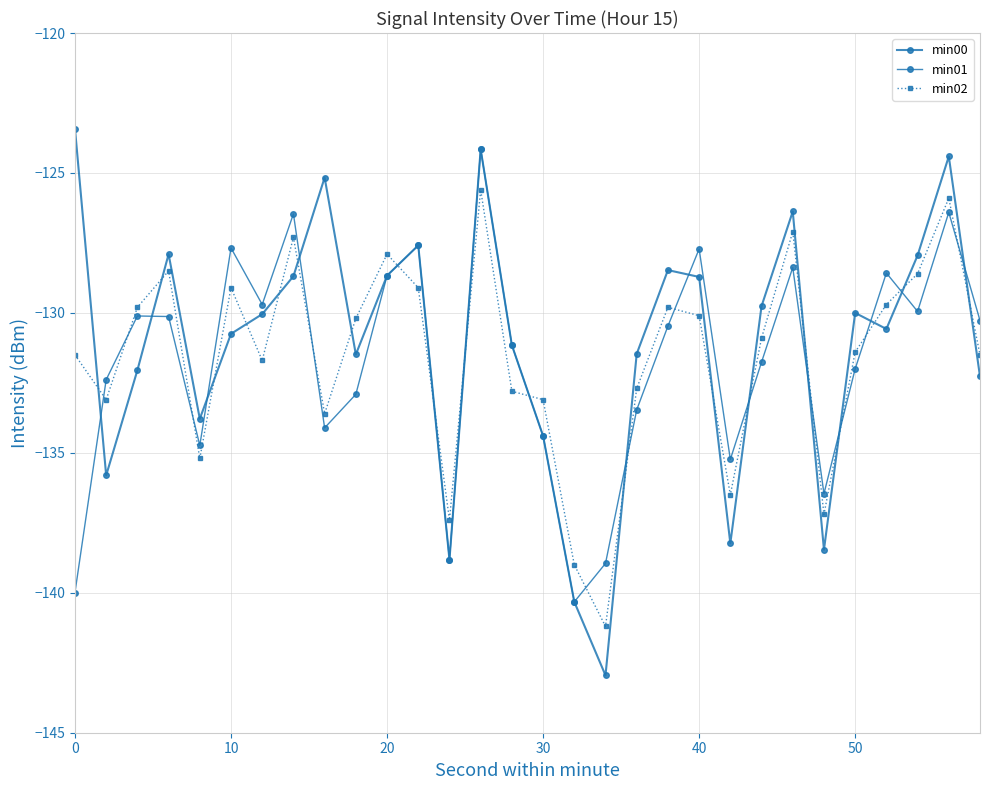

Is this an area chart (filled region under the line)?

No